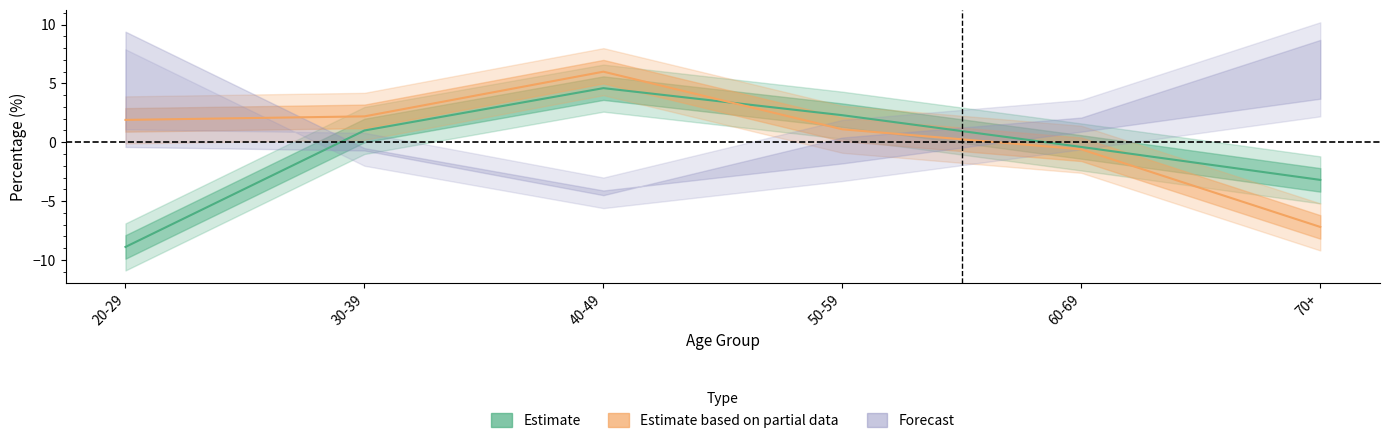

At which label does Estimate (Male Yes%) first exceed 1?

40-49